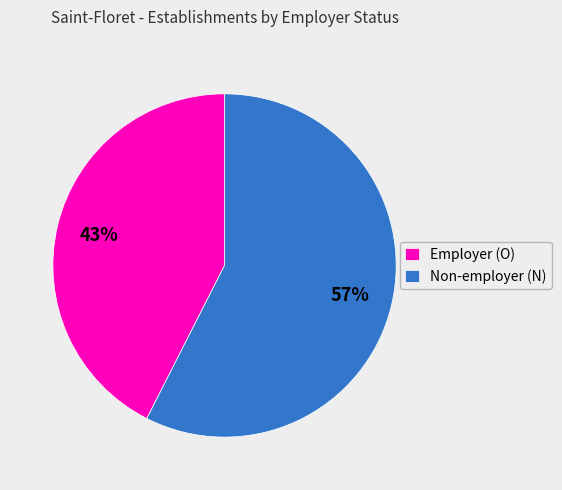

Rank the categories by value from highest to lowest.

Non-employer (N), Employer (O)